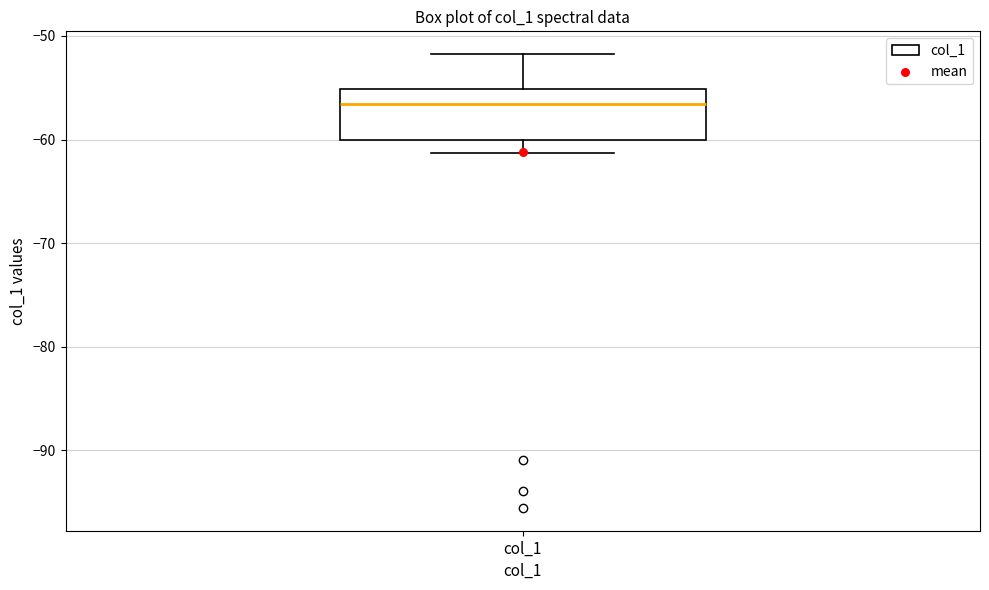

Transcribe this box plot: give where the median line is, the range the box spans, and where the two whiskers end, as read against the y-axis. The values are not printed on the chart, so give them approximately, as read against the axis.

median -57, box -60 to -55, whiskers -61 to -52